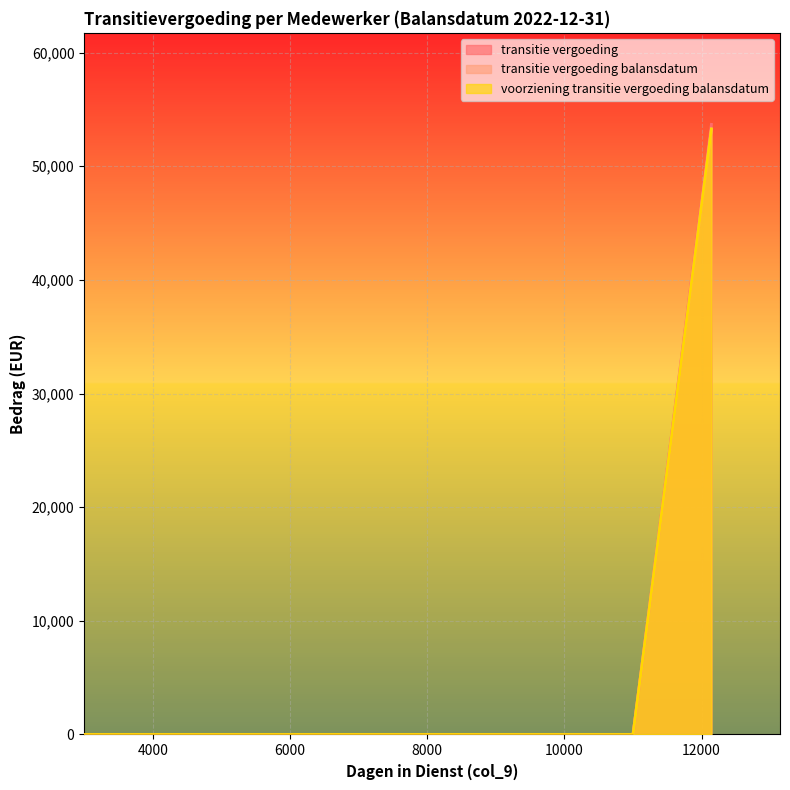

What is the difference between the maximum and second lowest values in the transitie vergoeding balansdatum series?

53278.3